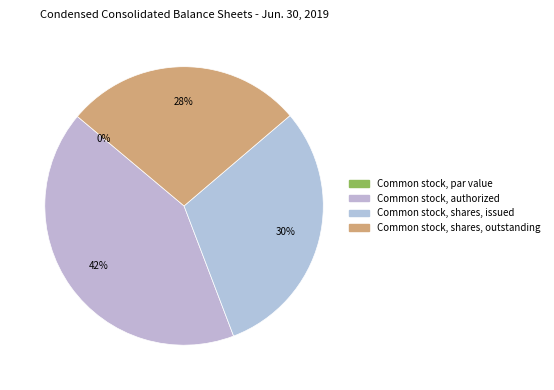

What percentage do Common stock, shares, outstanding and Common stock, par value together represent?

27.7%